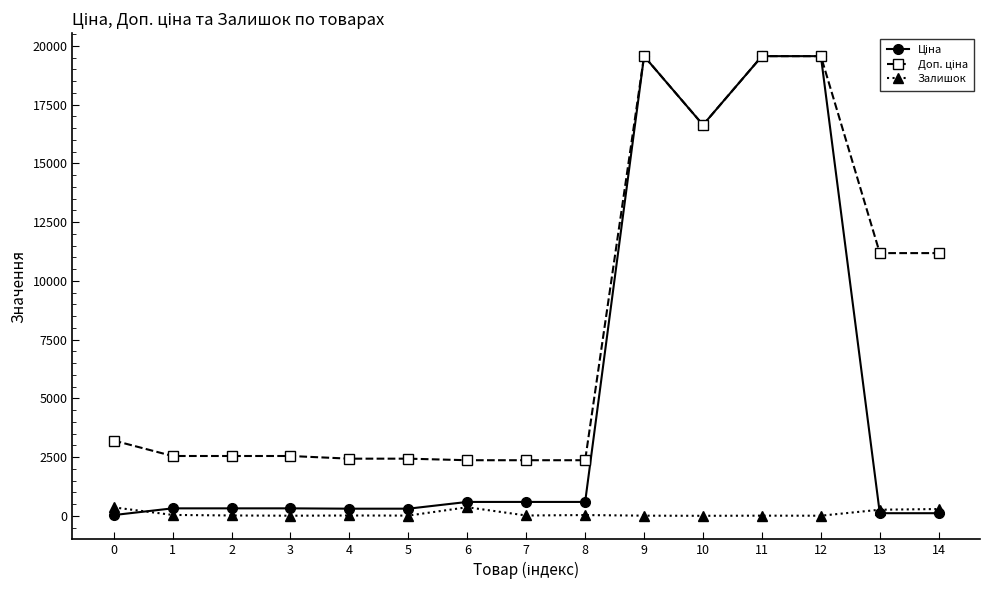

What is the maximum value shown in the chart?

19564.9